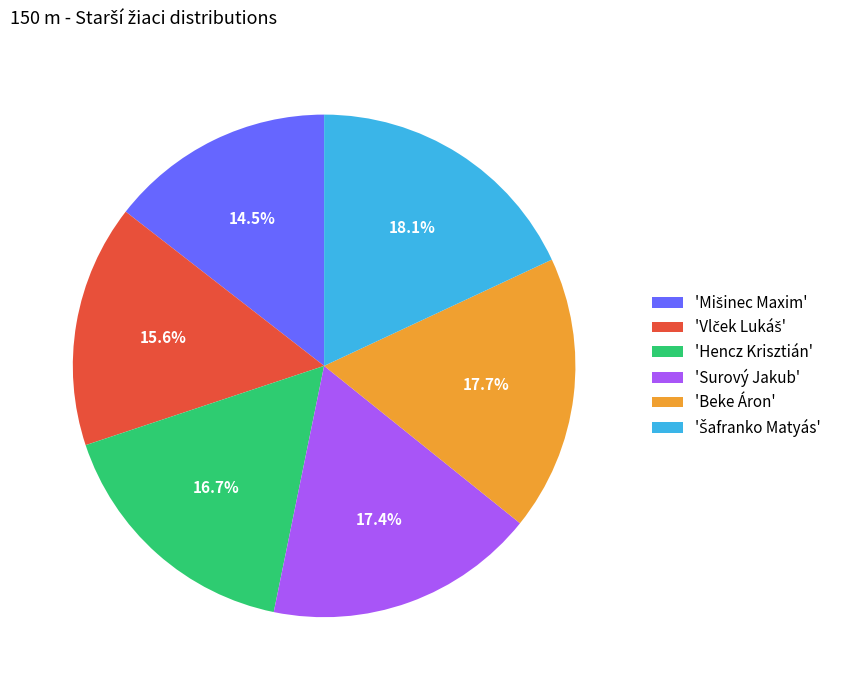

Is the sum of 'Hencz Krisztián' and 'Surový Jakub' greater than half?

No